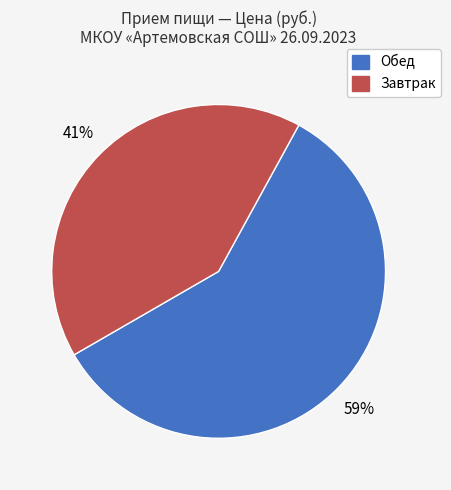

How many segments does this pie chart have?

2